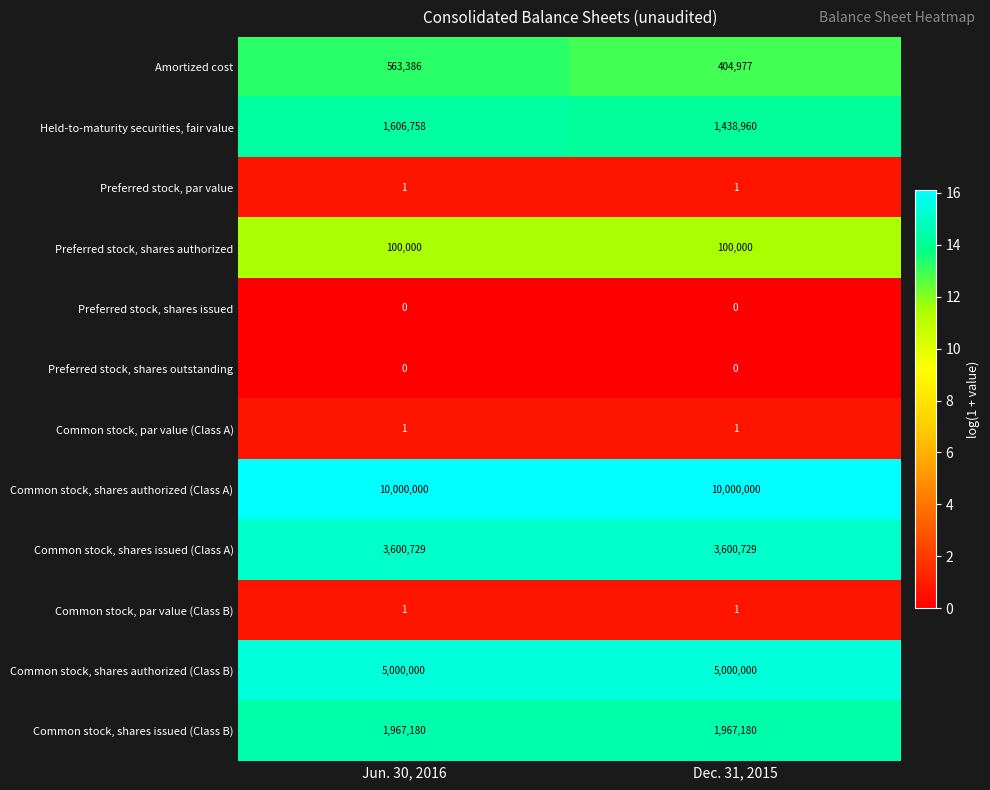

Which series changed the most between Jun. 30, 2016 and Dec. 31, 2015?

Held-to-maturity securities, fair value